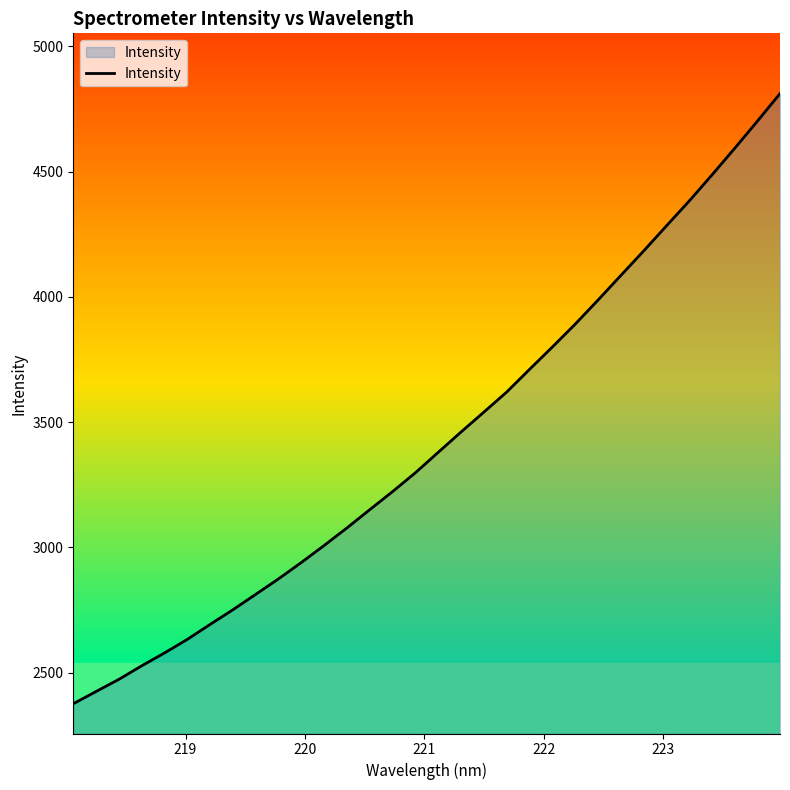

What is the greatest value displayed?

4811.4